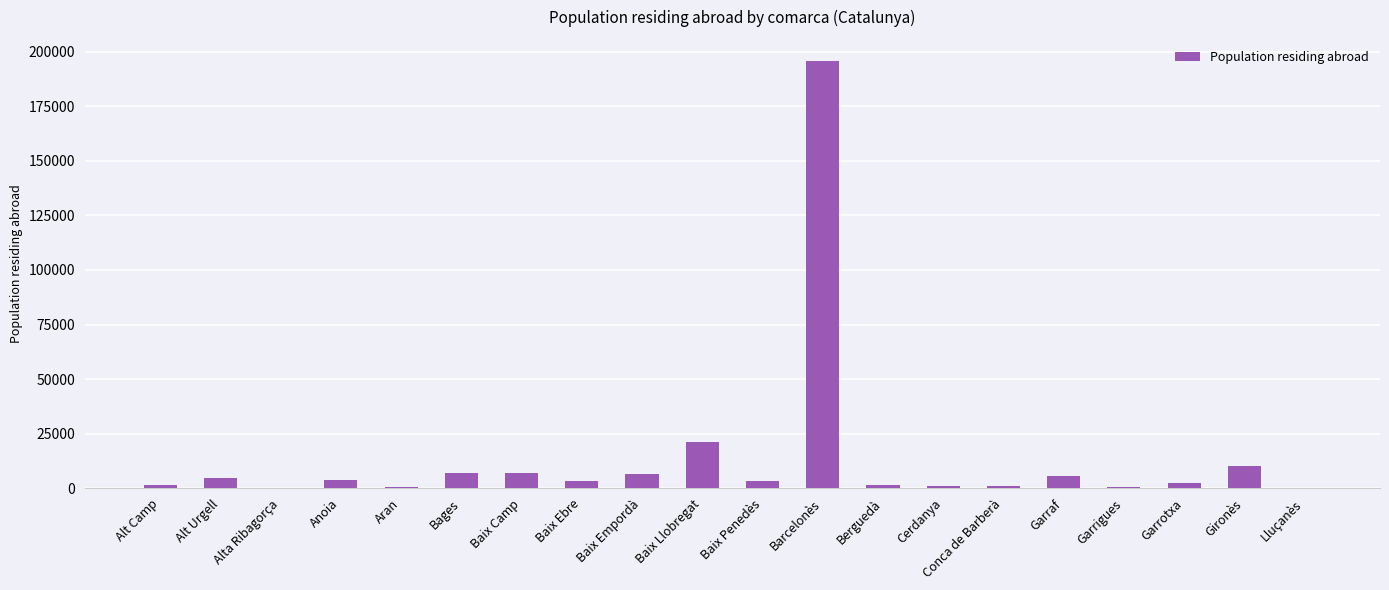

What is the sum of all values?

276818